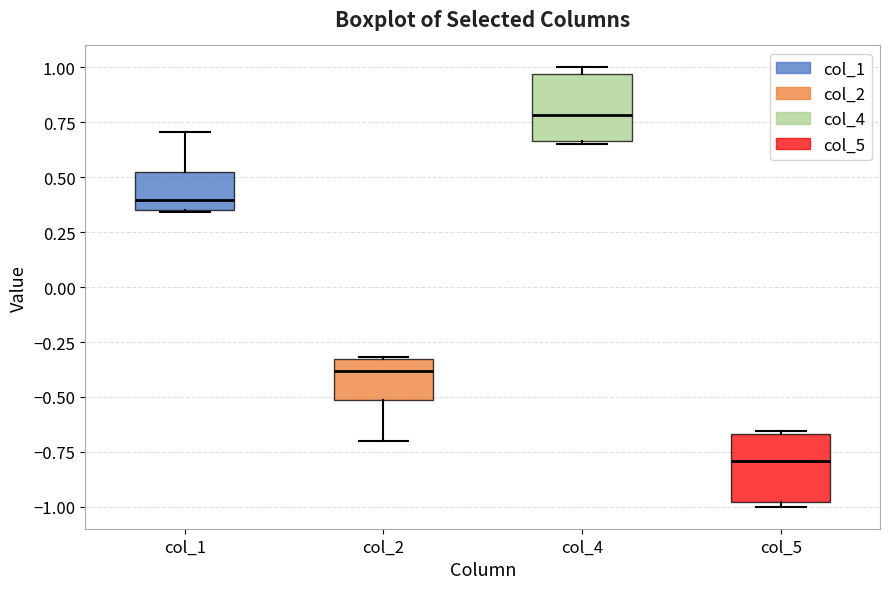

Reading left to right, transcribe this box plot: for each box, give where its median line is, the range the box spans, and where its two whiskers end, as read against the y-axis. The values are not printed on the chart, so give them approximately, as read against the axis.

col_1: median 0.40, box 0.35 to 0.50, whiskers 0.35 to 0.70
col_2: median -0.40, box -0.50 to -0.35, whiskers -0.70 to -0.30
col_4: median 0.80, box 0.65 to 0.95, whiskers 0.65 to 1.00
col_5: median -0.80, box -1.00 to -0.65, whiskers -1.00 (just below the box's lower edge) to -0.65